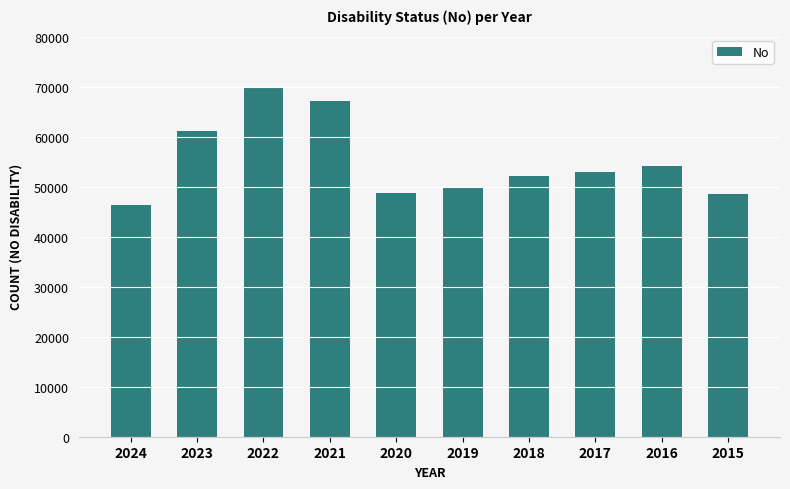

The chart shows a value of 52152 at 2018. True or false?

True